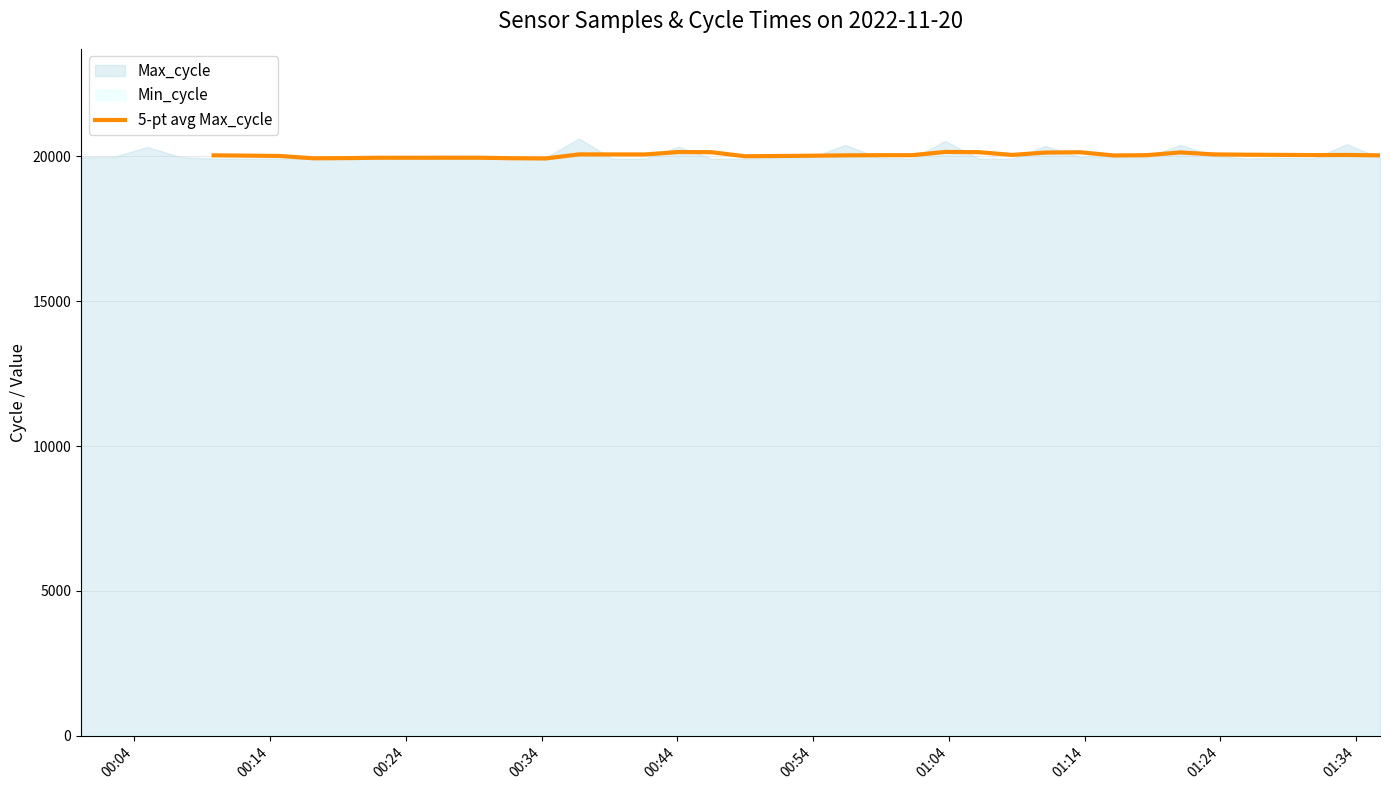

What is the difference between the maximum and minimum values?

225.2